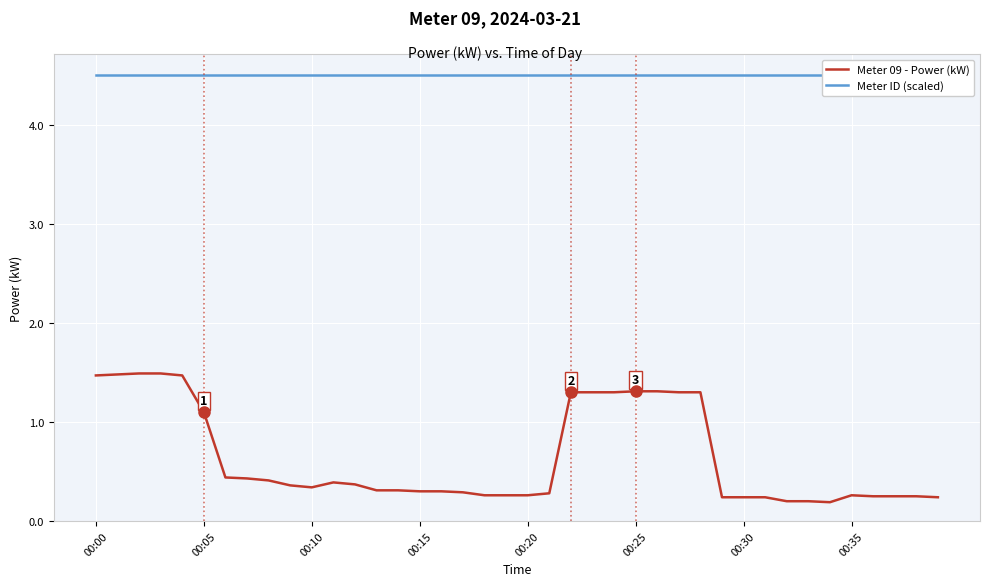

Reading right to left, list all the values displayed in this chart.

Meter 09 - Power (kW): 0.2	0.2	0.2	0.2	0.3	0.2	0.2	0.2	0.2	0.2	0.2	1.3	1.3	1.3	1.3	1.3	1.3	1.3	0.3	0.3	0.3	0.3	0.3	0.3	0.3	0.3	0.3	0.4	0.4	0.3	0.4	0.4	0.4	0.4	1.1	1.5	1.5	1.5	1.5	1.5
Meter ID (scaled): 4.5	4.5	4.5	4.5	4.5	4.5	4.5	4.5	4.5	4.5	4.5	4.5	4.5	4.5	4.5	4.5	4.5	4.5	4.5	4.5	4.5	4.5	4.5	4.5	4.5	4.5	4.5	4.5	4.5	4.5	4.5	4.5	4.5	4.5	4.5	4.5	4.5	4.5	4.5	4.5